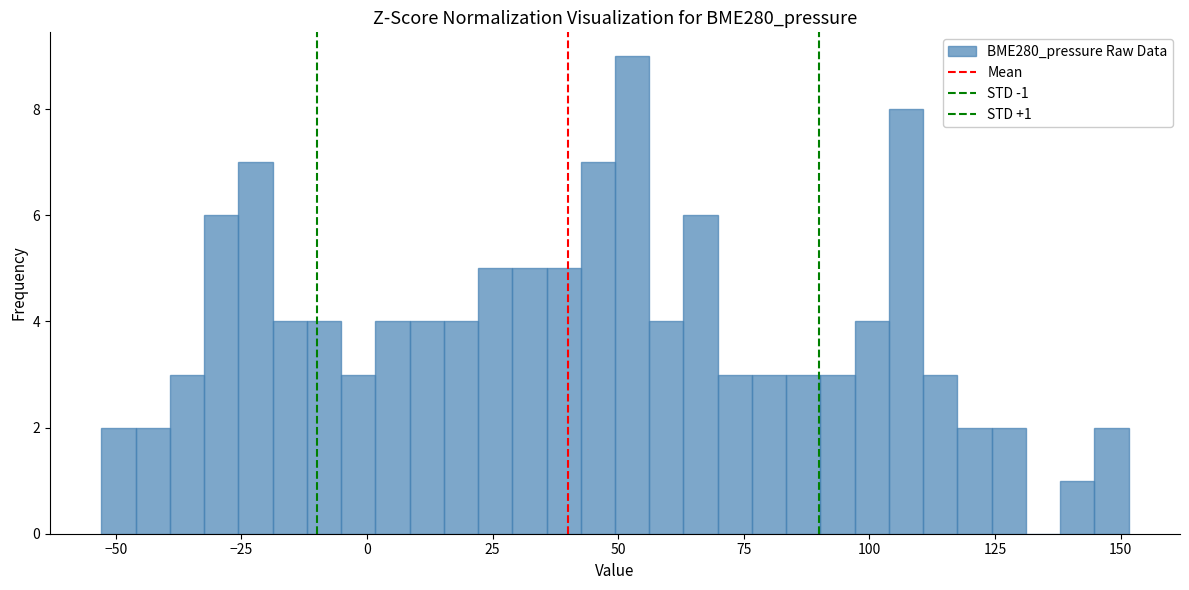

Read against the x-axis, roughly where is the centre of the tallest bar?

55